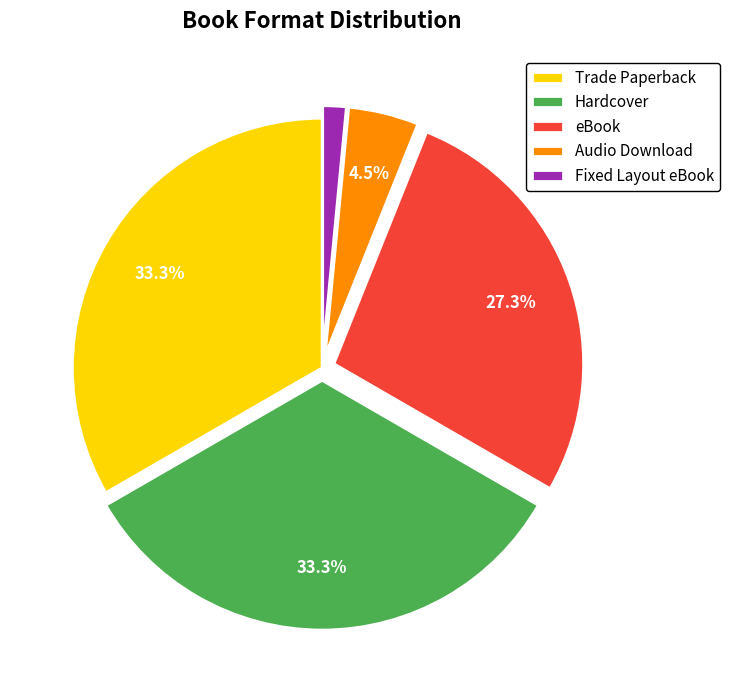

What percentage do Hardcover and Trade Paperback together represent?

66.7%